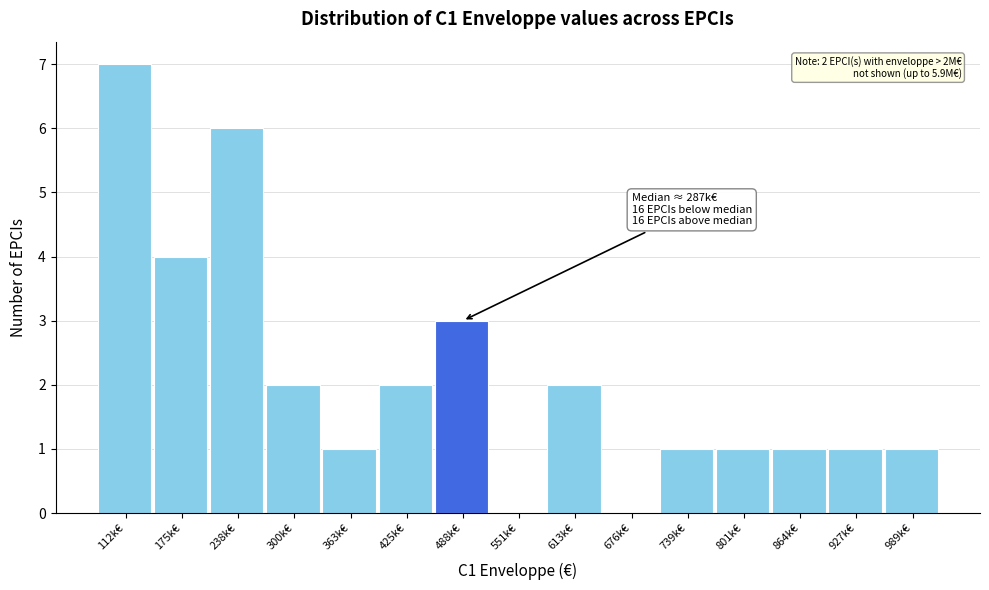

Reading left to right, extract all data points from this chart.

112k€=7	175k€=4	238k€=6	300k€=2	363k€=1	425k€=2	488k€=3	551k€=0	613k€=2	676k€=0	739k€=1	801k€=1	864k€=1	927k€=1	989k€=1